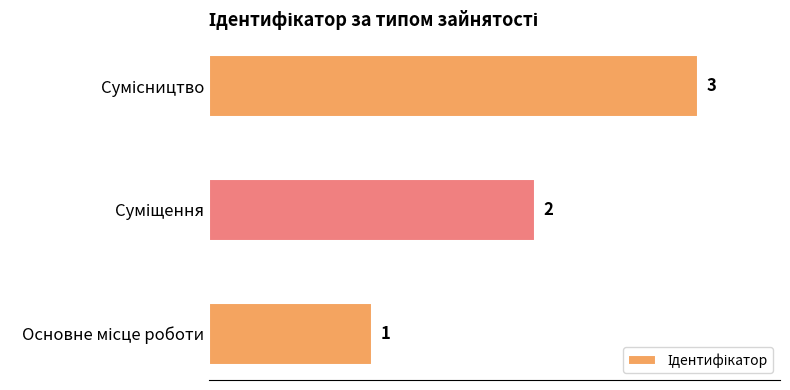

What is the sum of all values?

6